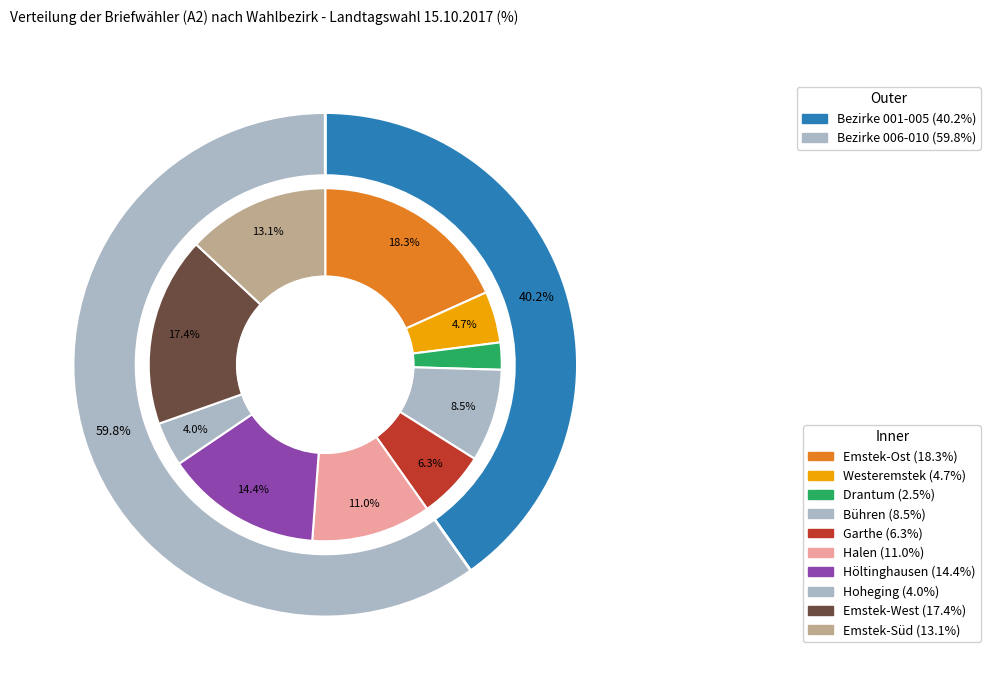

Does 002 represent more than half of the total?

No